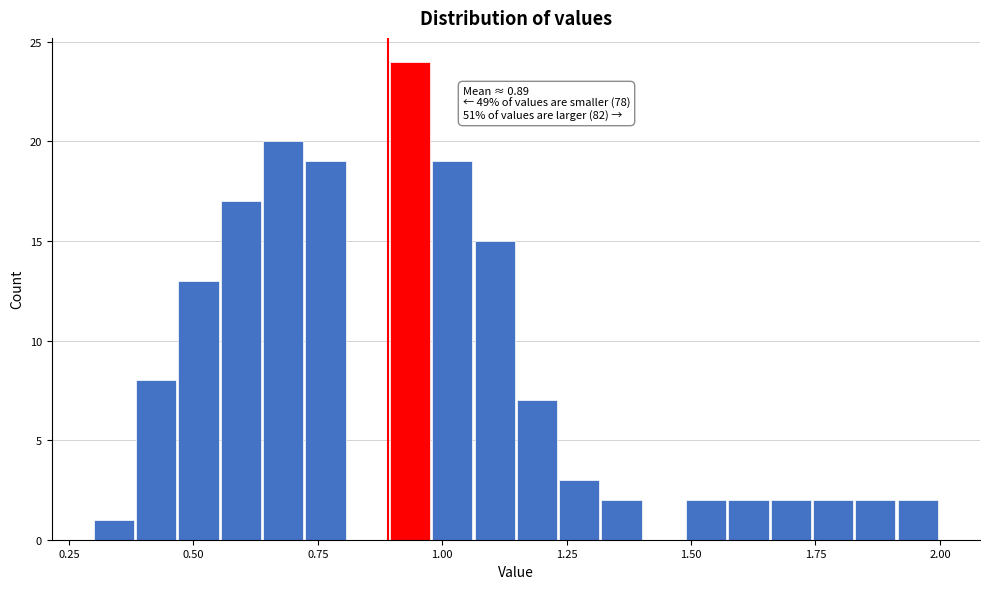

Read against the x-axis, roughly where is the centre of the tallest bar?

0.95